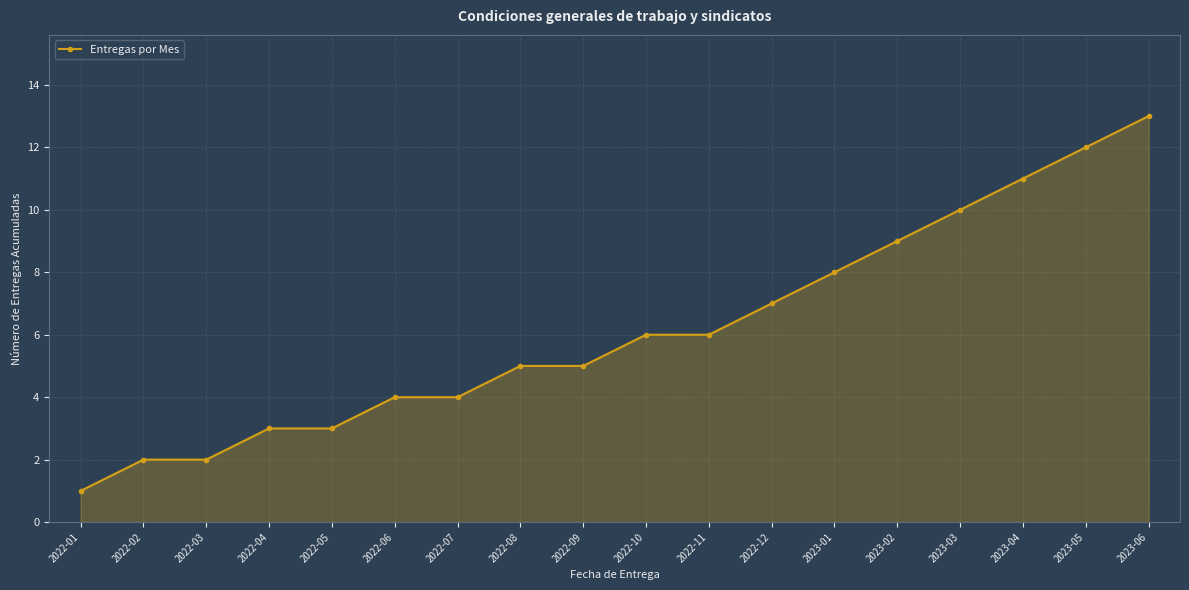

What is the average value?

6